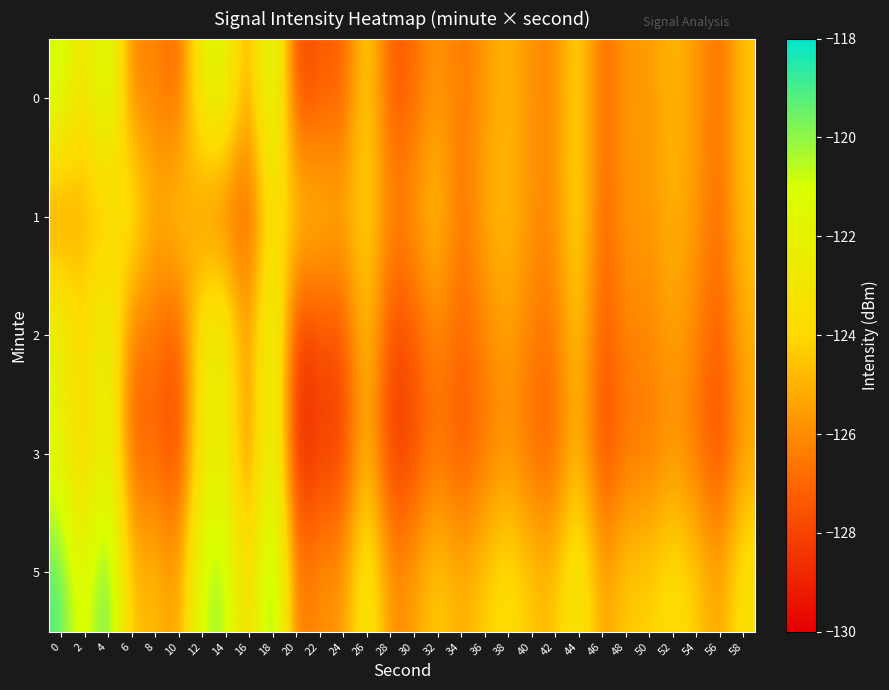

Which series has the largest total across all categories?

5